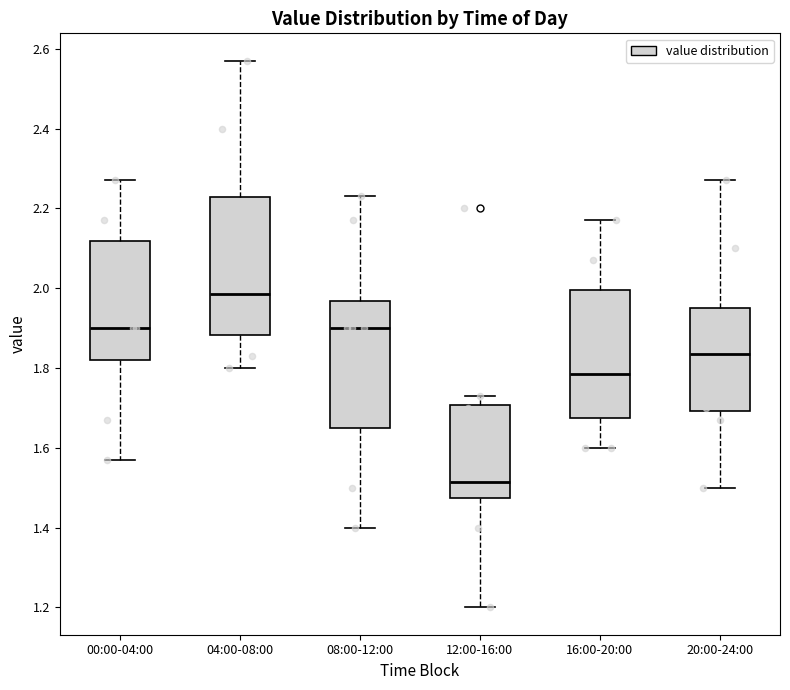

Reading left to right, read every box against the y-axis: the position of its median line, the range the box covers, and the ends of its whiskers. The values are not printed on the chart, so give them approximately, as read against the axis.

00:00-04:00: median 1.90, box 1.82 to 2.12, whiskers 1.58 to 2.28
04:00-08:00: median 1.98, box 1.88 to 2.22, whiskers 1.80 to 2.58
08:00-12:00: median 1.90, box 1.66 to 1.96, whiskers 1.40 to 2.24
12:00-16:00: median 1.52, box 1.48 to 1.70, whiskers 1.20 to 1.74
16:00-20:00: median 1.78, box 1.68 to 2.00, whiskers 1.60 to 2.18
20:00-24:00: median 1.84, box 1.70 to 1.96, whiskers 1.50 to 2.28